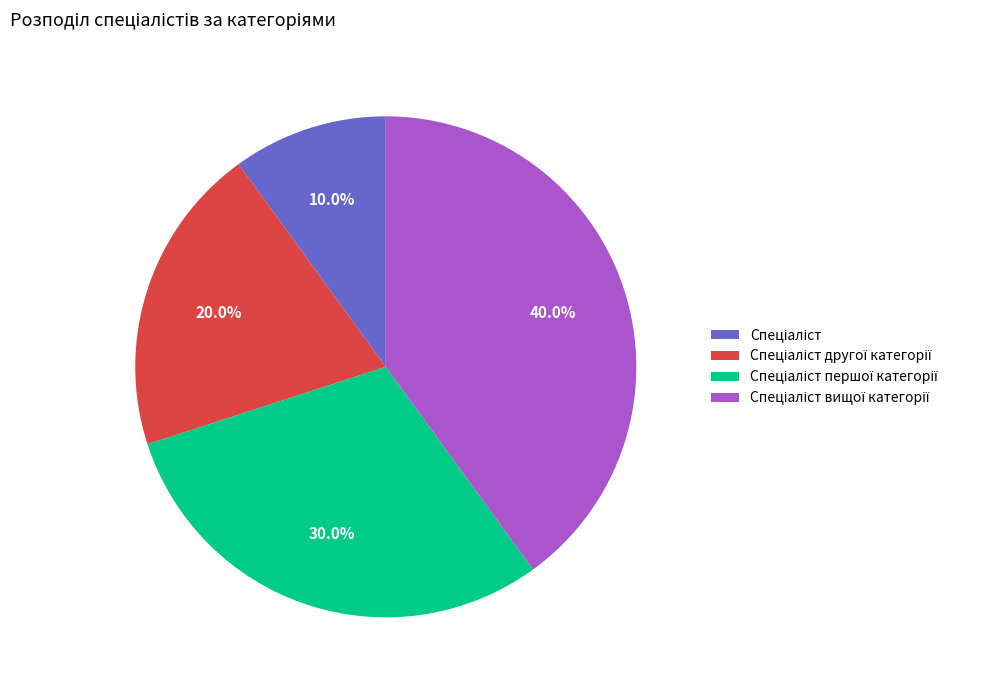

To the nearest percent, what is the average slice percentage?

25%